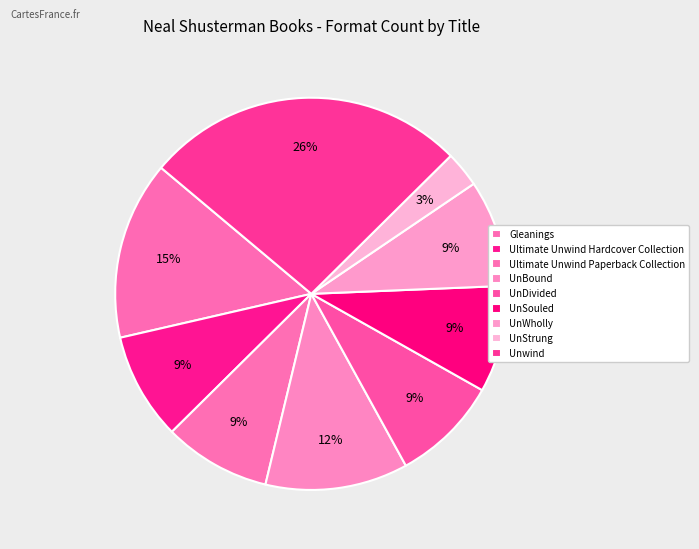

Is the sum of UnBound and UnWholly greater than half?

No